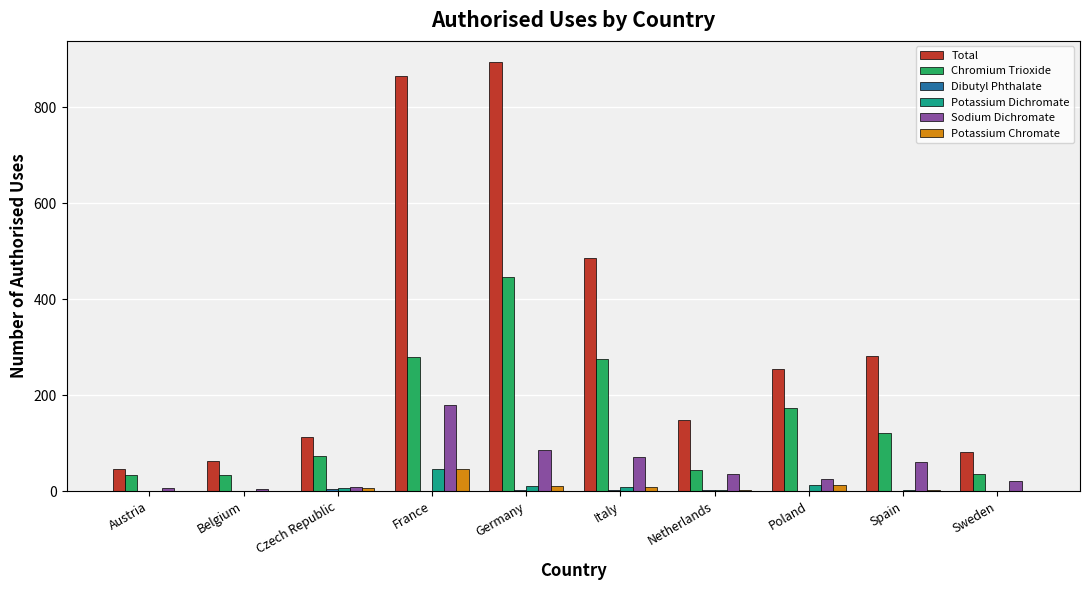

Which series changed the most between Czech Republic and Germany?

Total